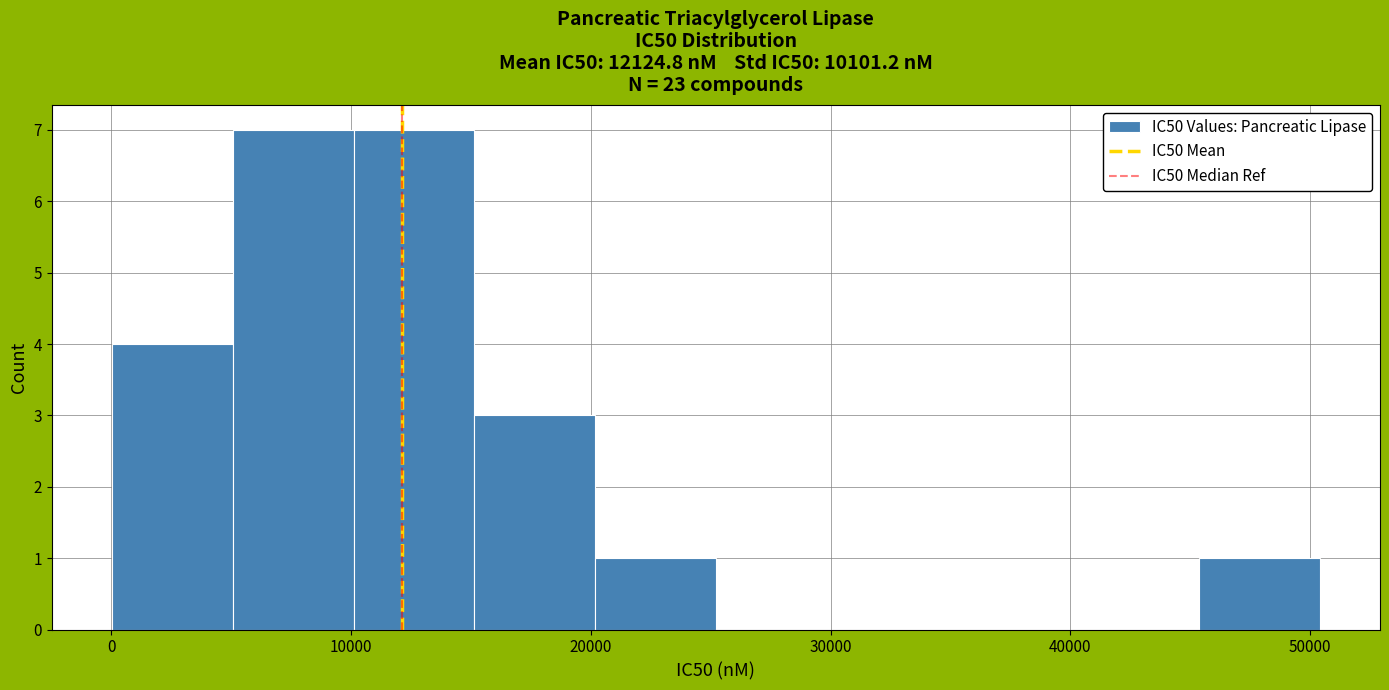

Reading left to right, list every bar in this chart as the range it spans on the x-axis followed by its height. Neither the bar edges nor the heights are printed on the chart, so give them approximately, as read against the axes.

0 to 5000: 4
5000 to 10000: 7
10000 to 15000: 7
15000 to 20000: 3
20000 to 25000: 1
25000 to 30000: 0
30000 to 35000: 0
35000 to 40000: 0
40000 to 45000: 0
45000 to 50000: 1